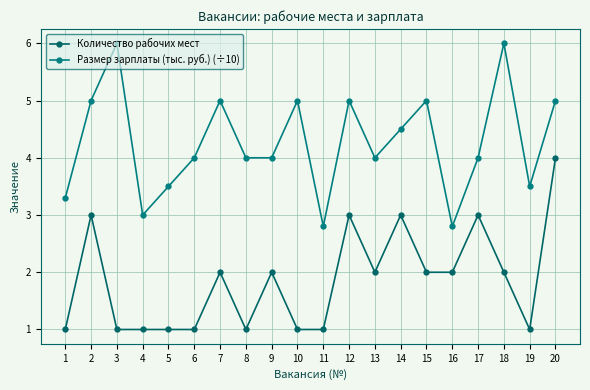

In Размер зарплаты (тыс. руб.) (÷10), how many points are higher than both neighbors (excluding endpoints)?

6